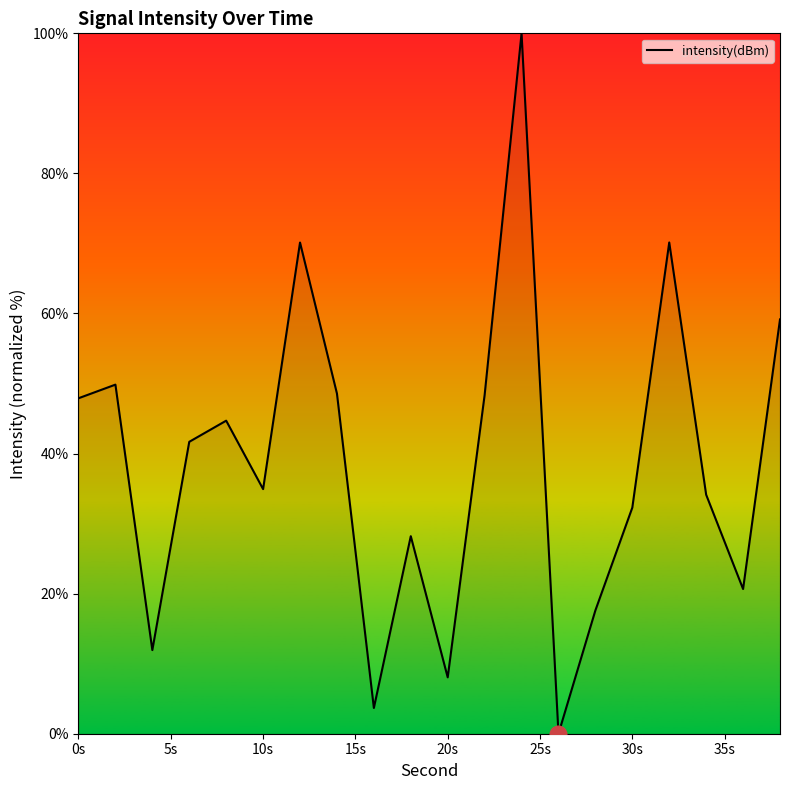

True or false: the data shows 32.3 at 30s.

True